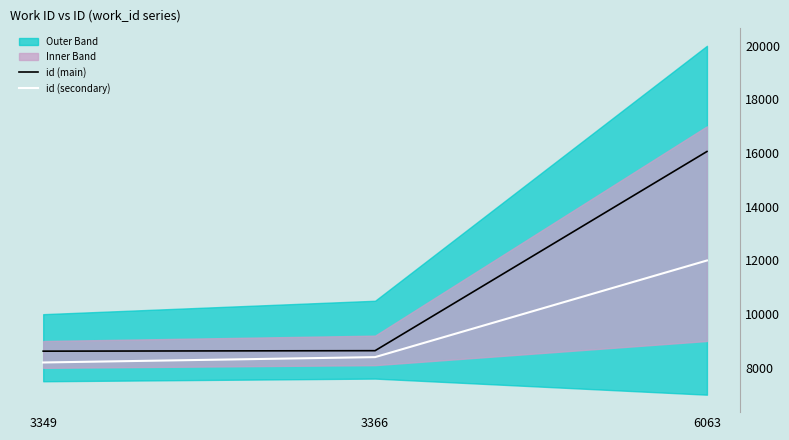

Rank the series by their average value, from lowest to highest.

id (secondary), id (main)